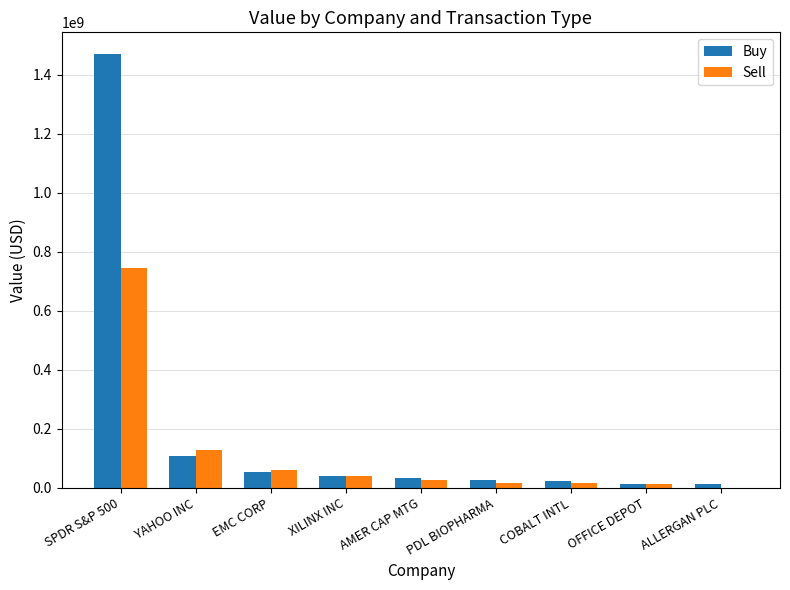

At which label does Buy reach its peak?

SPDR S&P 500